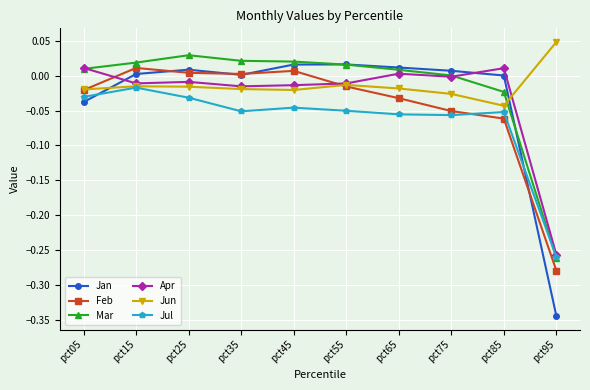

The value of Mar at pct05 is 0.0. True or false?

True